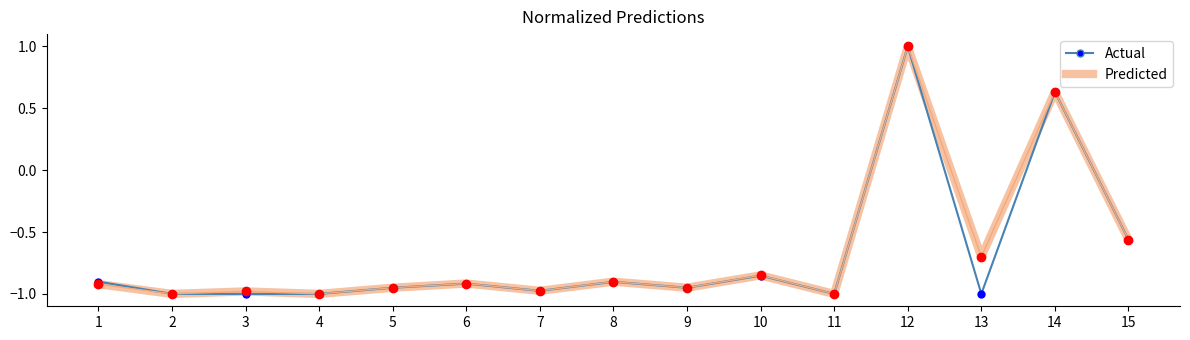

At how many categories does at least one series exceed 0?

2